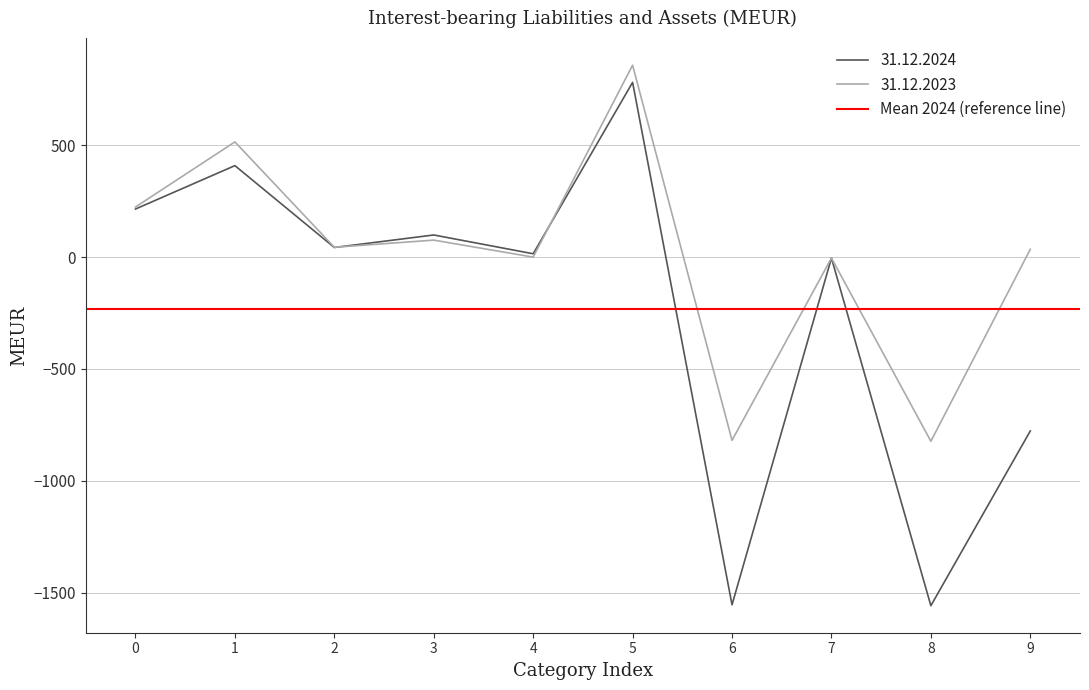

Count the number of categories in the chart.

10